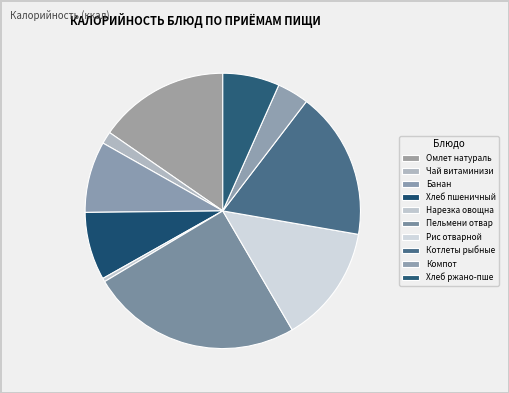

Count the number of slices in the pie.

10